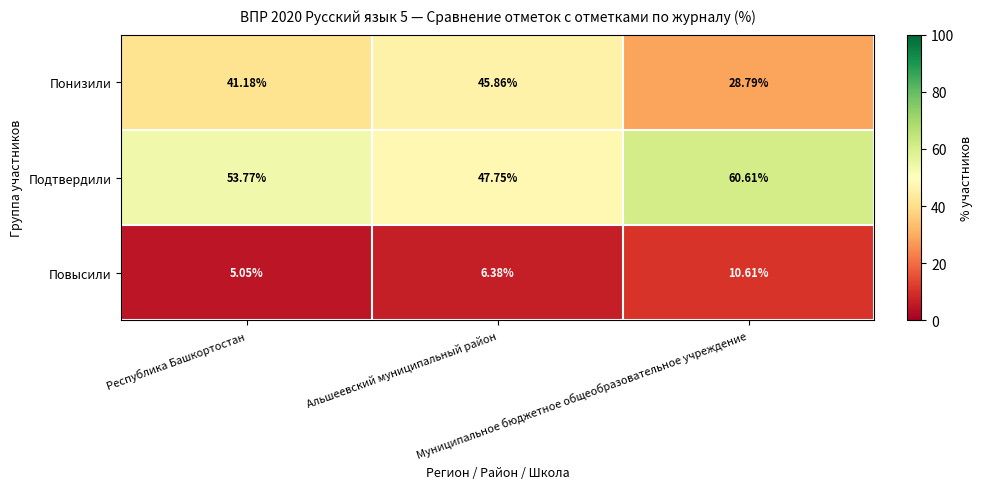

List the series in order of their peak value, lowest first.

Повысили, Понизили, Подтвердили